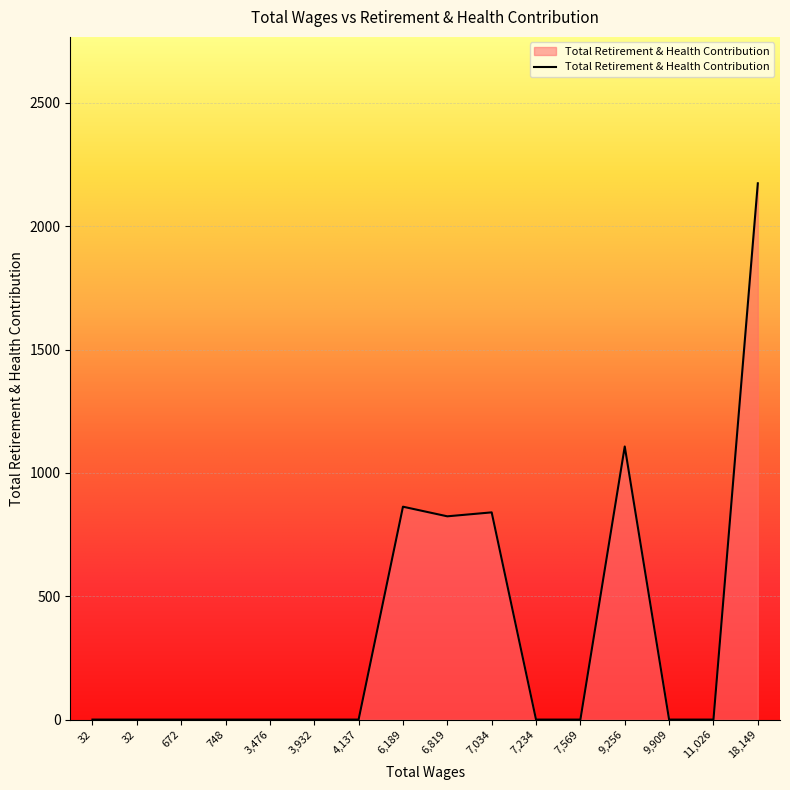

Does the chart have visible grid lines?

Yes